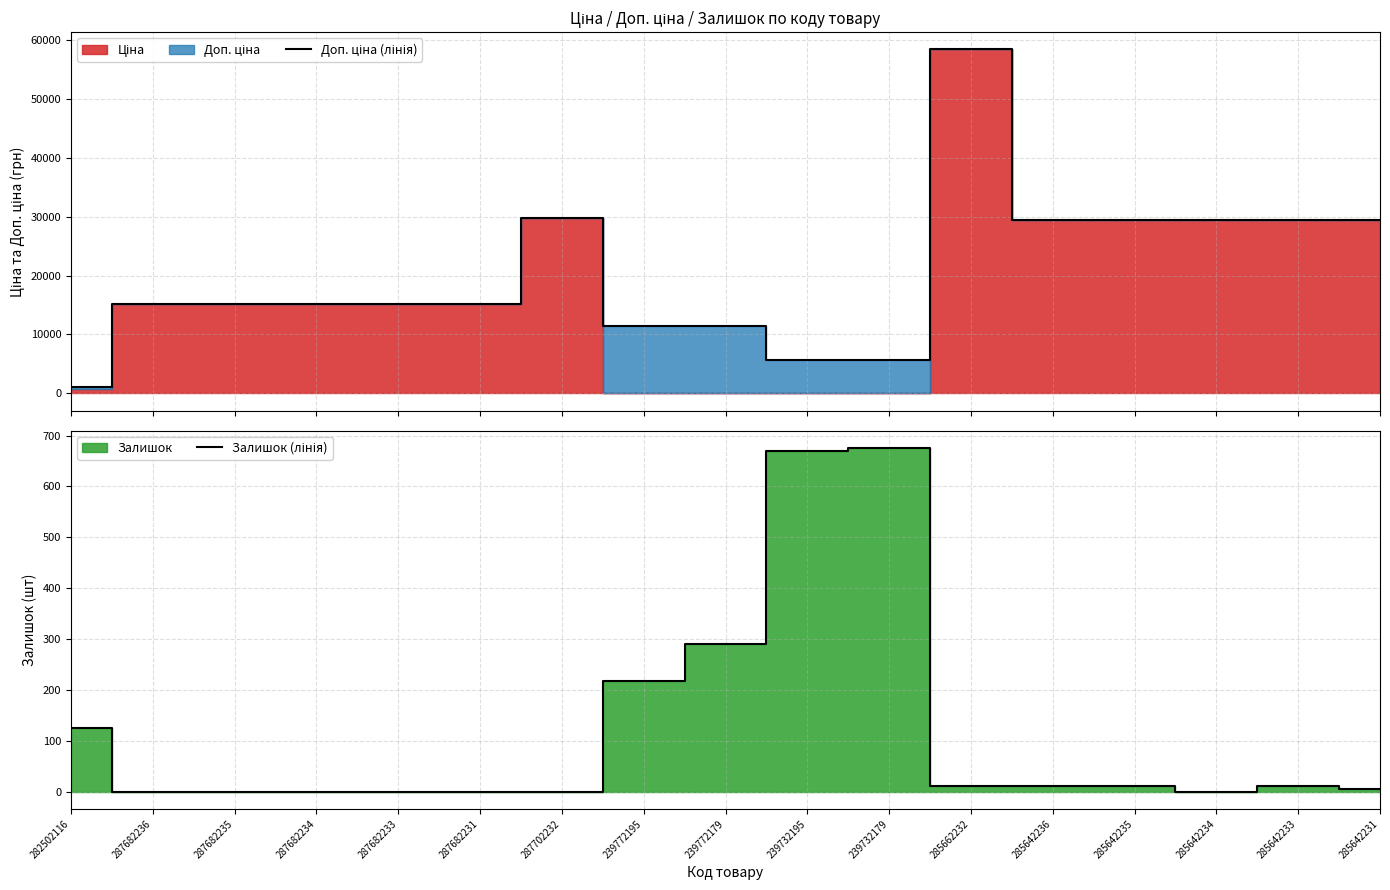

Rank the series by their maximum value, from lowest to highest.

Залишок (лінія), Доп. ціна (лінія)